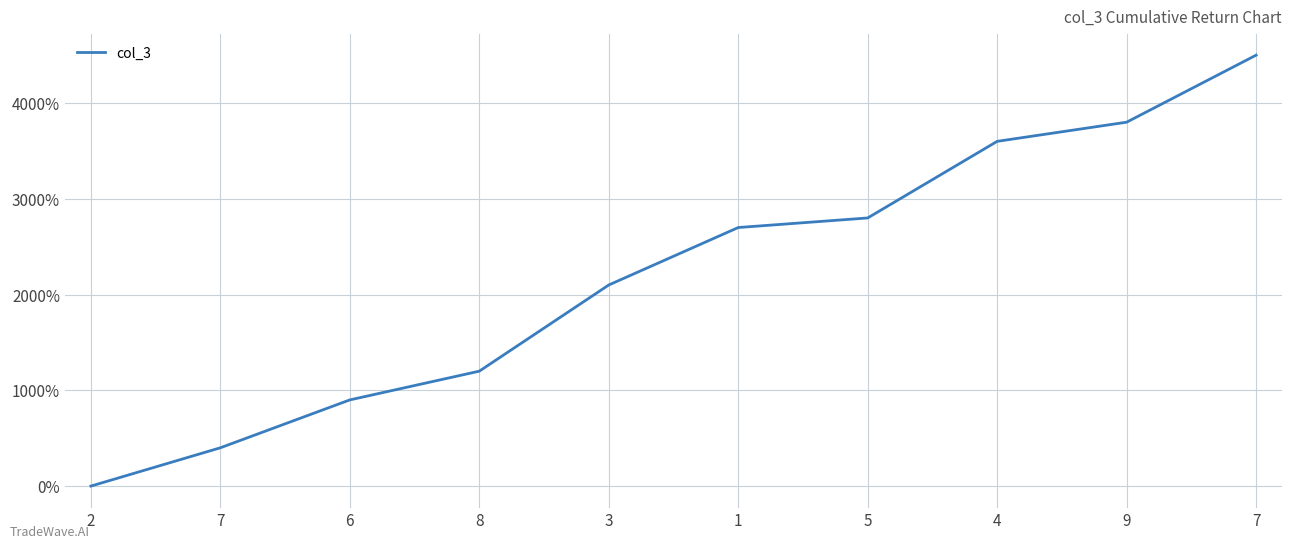

Does the chart display data point markers on the line(s)?

No